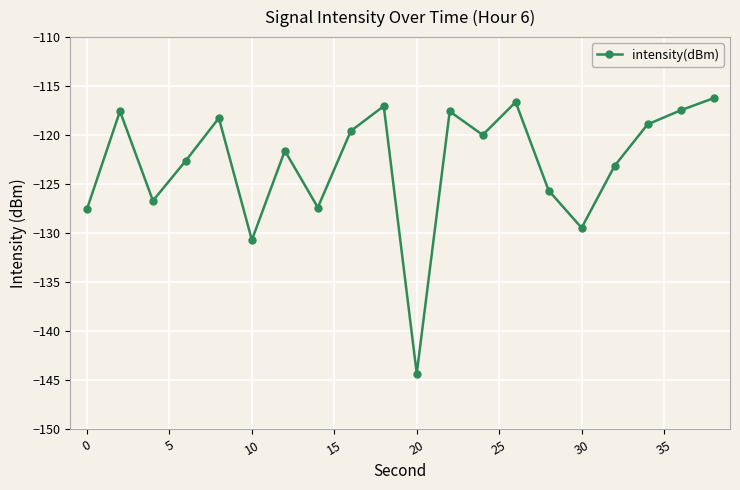

Does the chart display data point markers on the line(s)?

Yes